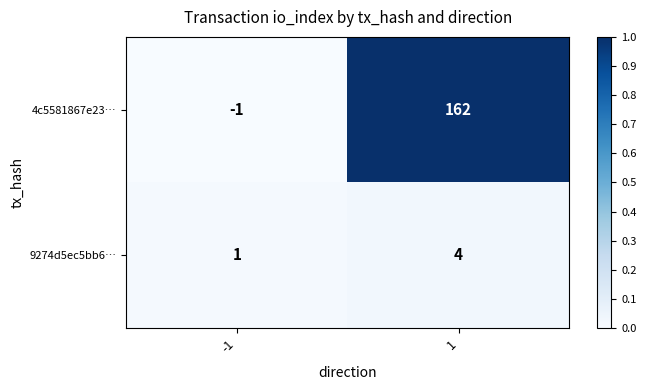

Which series has the widest spread of values?

4c5581867e23…